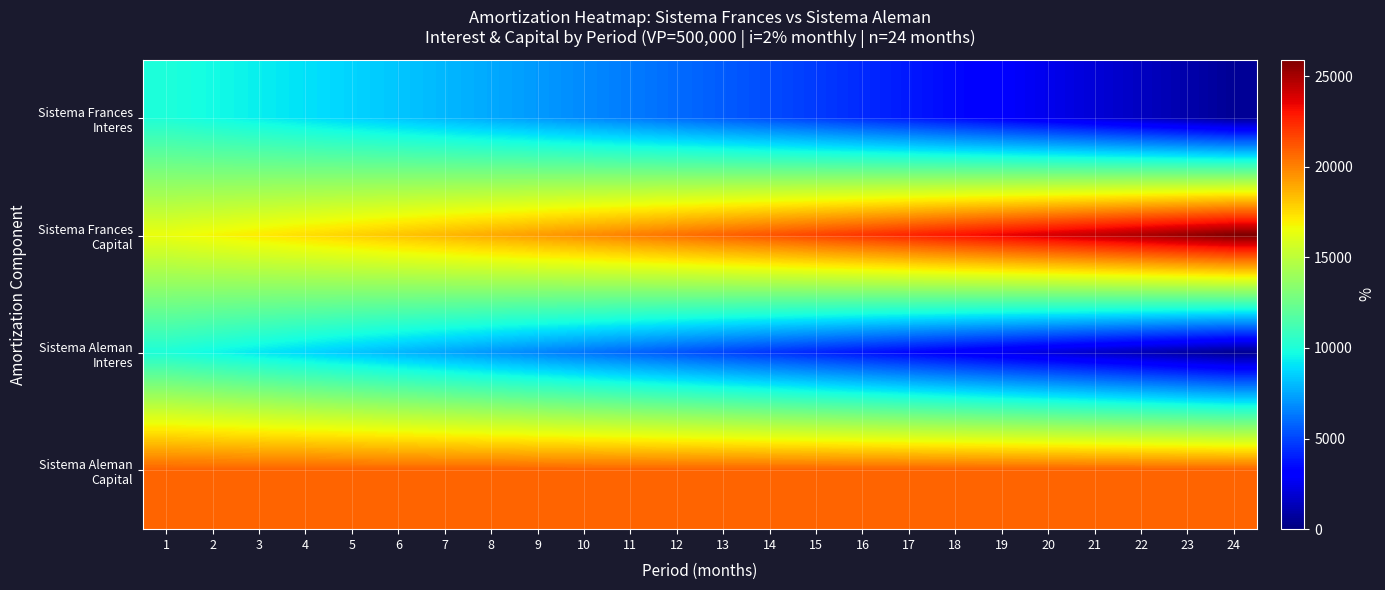

At which category is the sum across all series the highest?

1